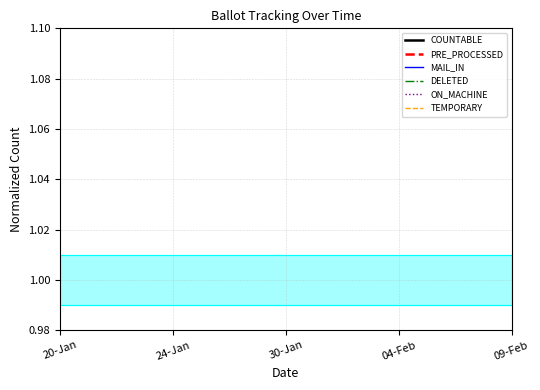

What is the value of the TEMPORARY point at the 13th from the left?

2.0